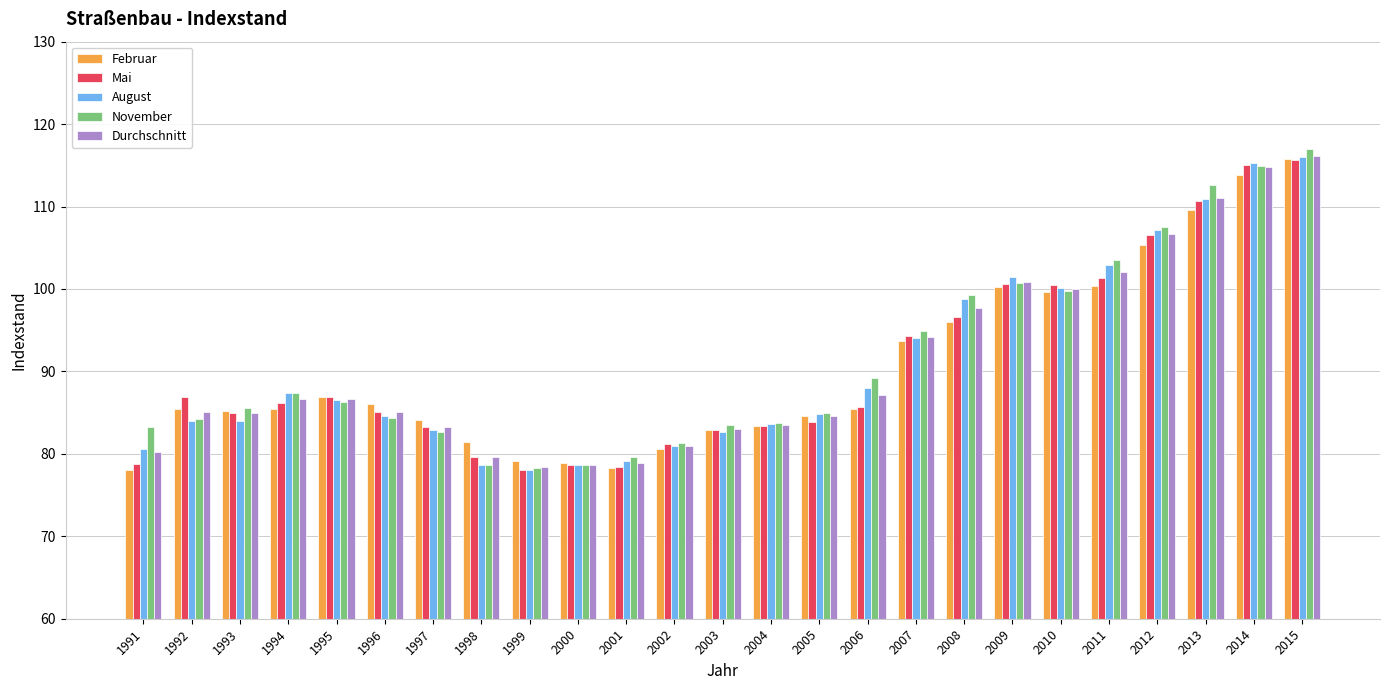

What value does the August series have at 2006?

88.0